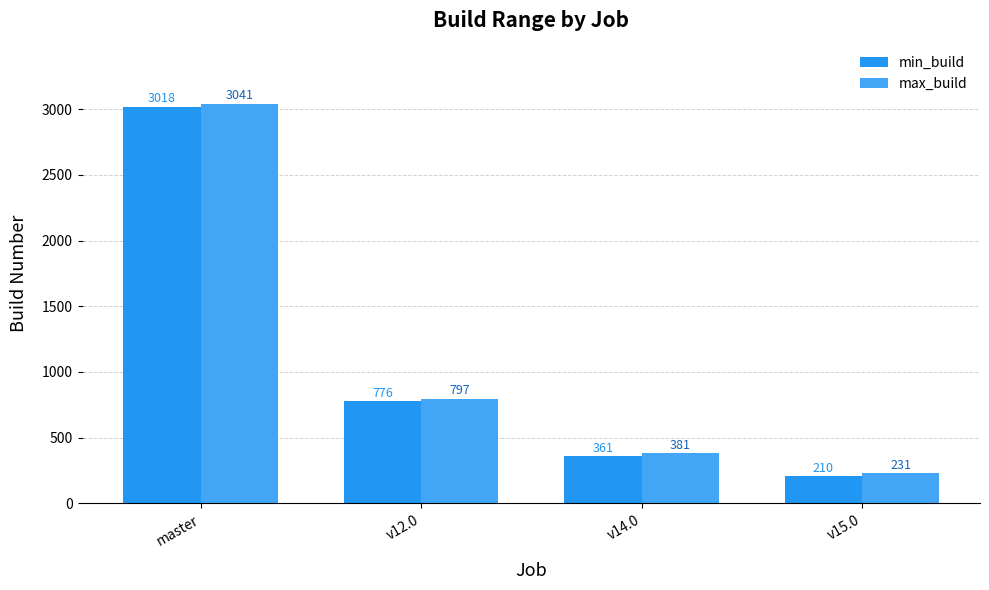

Between v15.0 and master, which is larger?

master